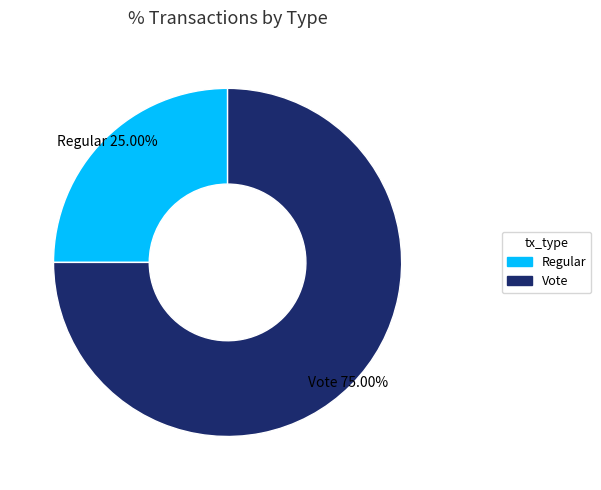

To the nearest percent, what is the combined percentage of Regular and Vote?

100%